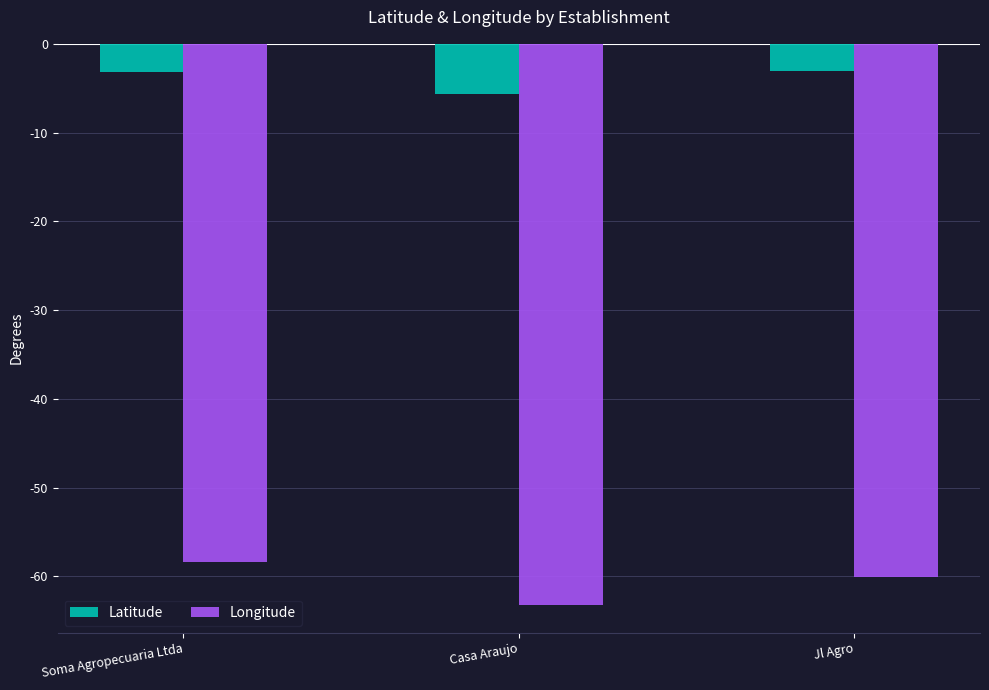

Rank the series by their maximum value, from lowest to highest.

Longitude, Latitude